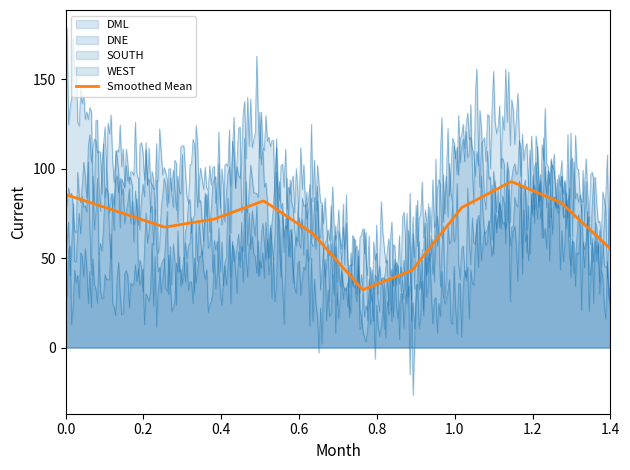

What is the difference between the maximum and minimum values in the DNE series?

110